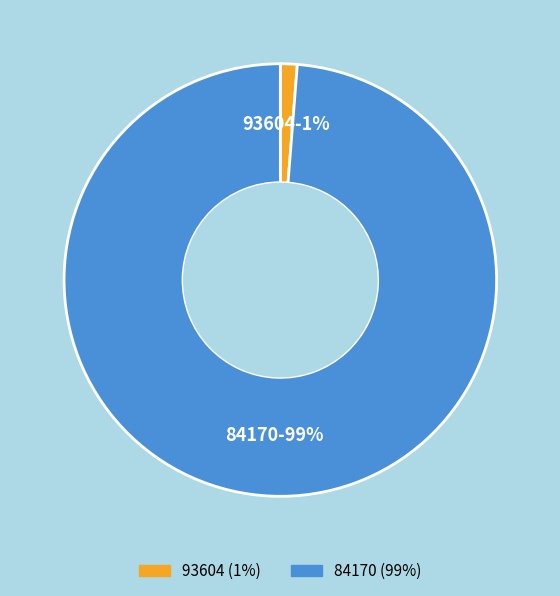

Is it true that 84170 is 99% of the pie?

True